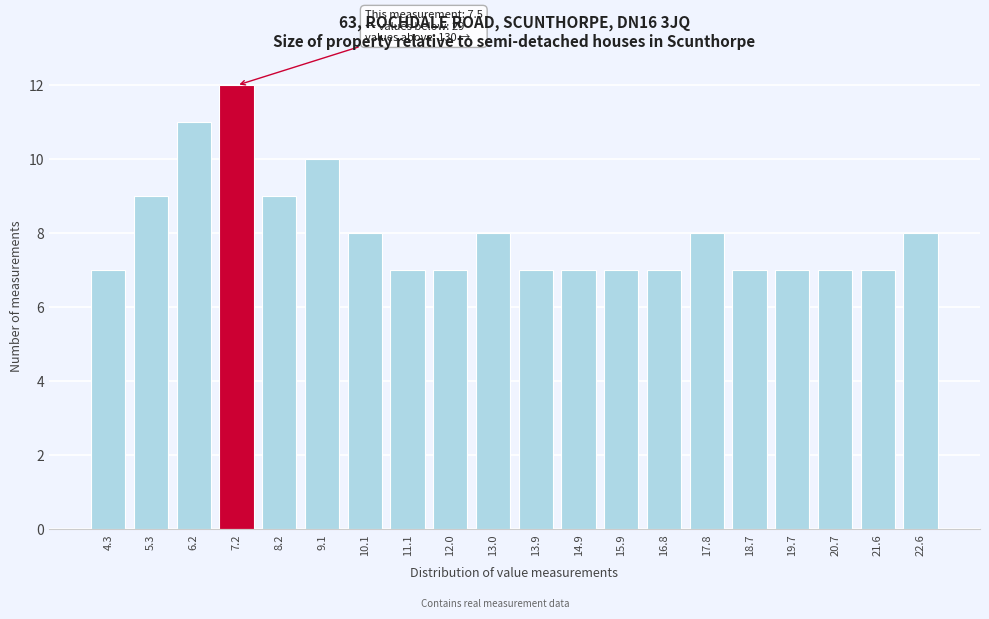

Reading left to right, transcribe all the data shown in this chart.

4.3=7	5.3=9	6.2=11	7.2=12	8.2=9	9.1=10	10.1=8	11.1=7	12.0=7	13.0=8	13.9=7	14.9=7	15.9=7	16.8=7	17.8=8	18.7=7	19.7=7	20.7=7	21.6=7	22.6=8